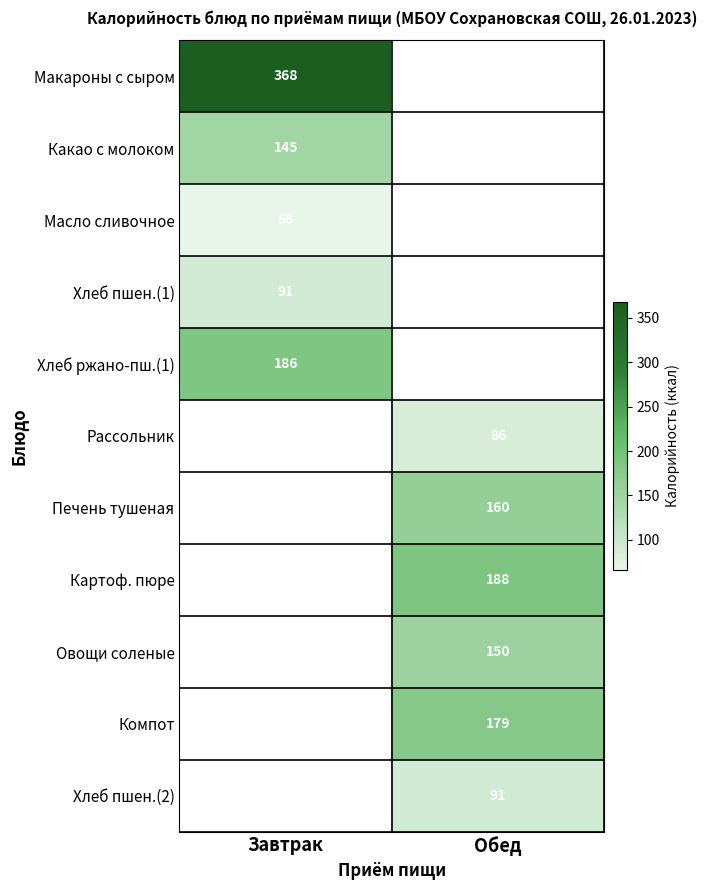

The value of Картоф. пюре at Обед is 84. True or false?

False